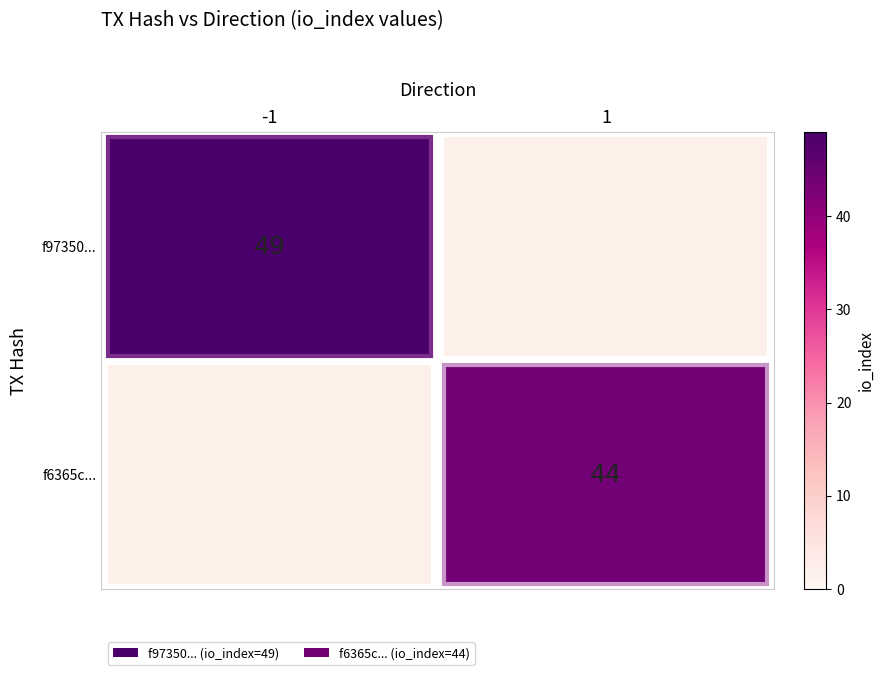

The f97350... series shows 32 at -1. True or false?

False